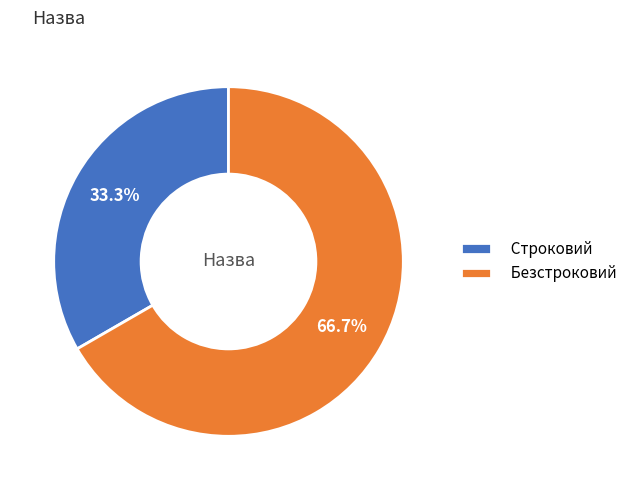

Approximately how many times larger is the value at Строковий compared to Безстроковий?

0.5